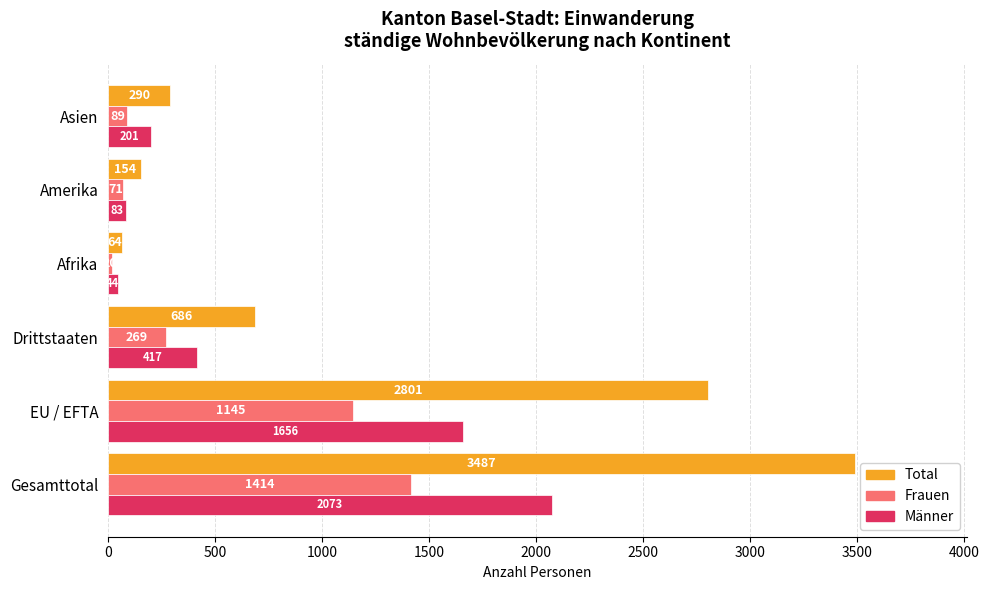

What is the minimum value shown in the chart?

20